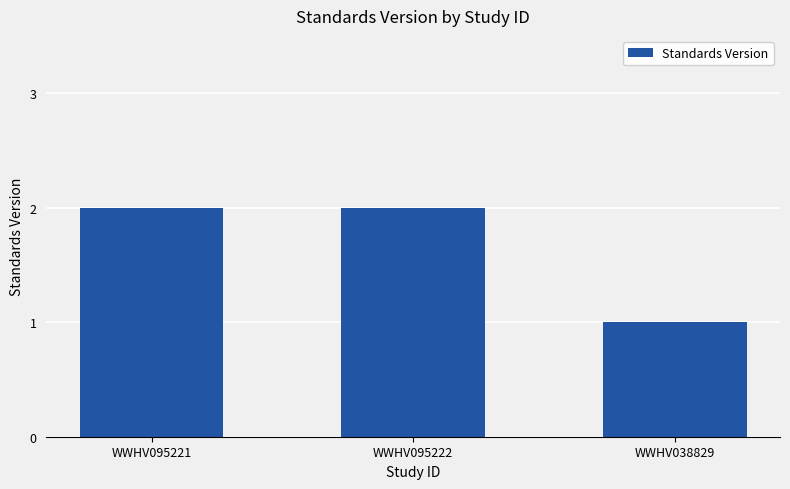

What is the ratio of the value at WWHV038829 to the value at WWHV095222?

0.5